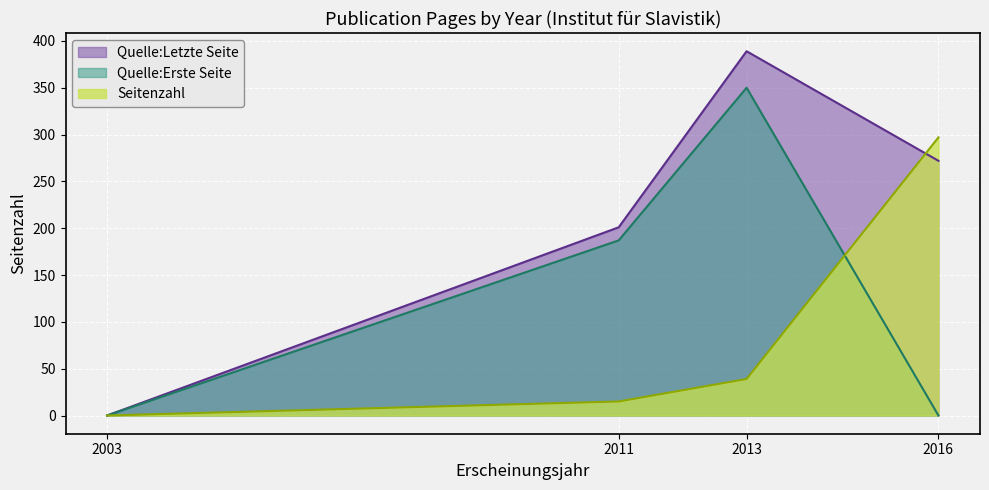

Rank the categories by Seitenzahl value from lowest to highest.

2003, 2011, 2013, 2016